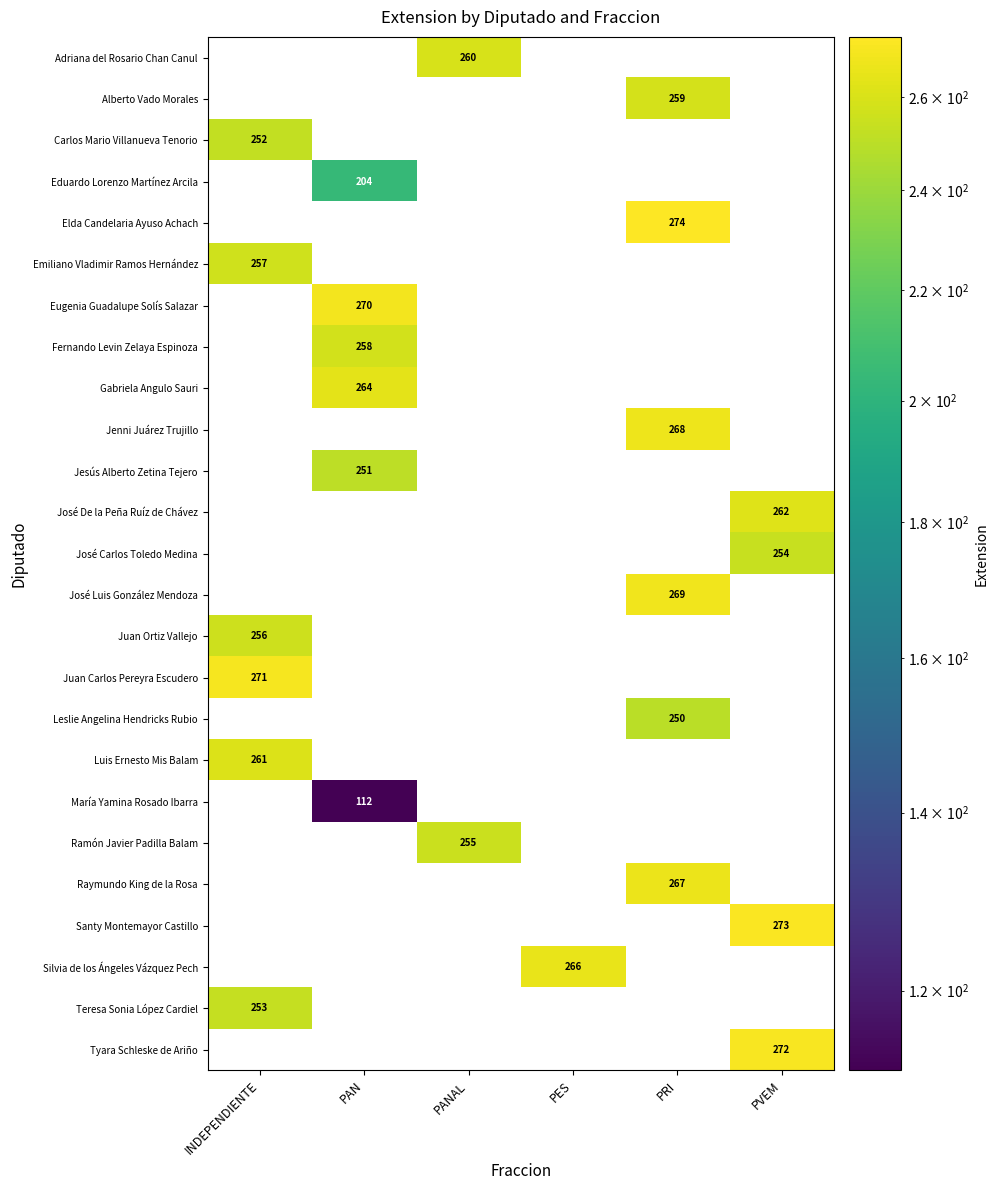

True or false: Eugenia Guadalupe Solís Salazar has a value of 426 at PAN.

False